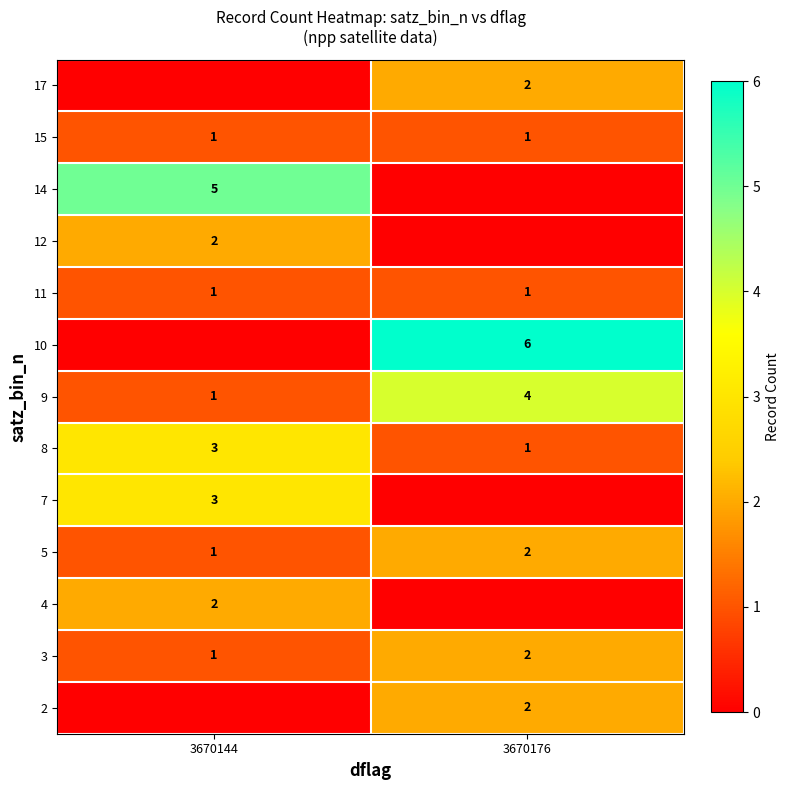

What is the sum of all 3 values?

3